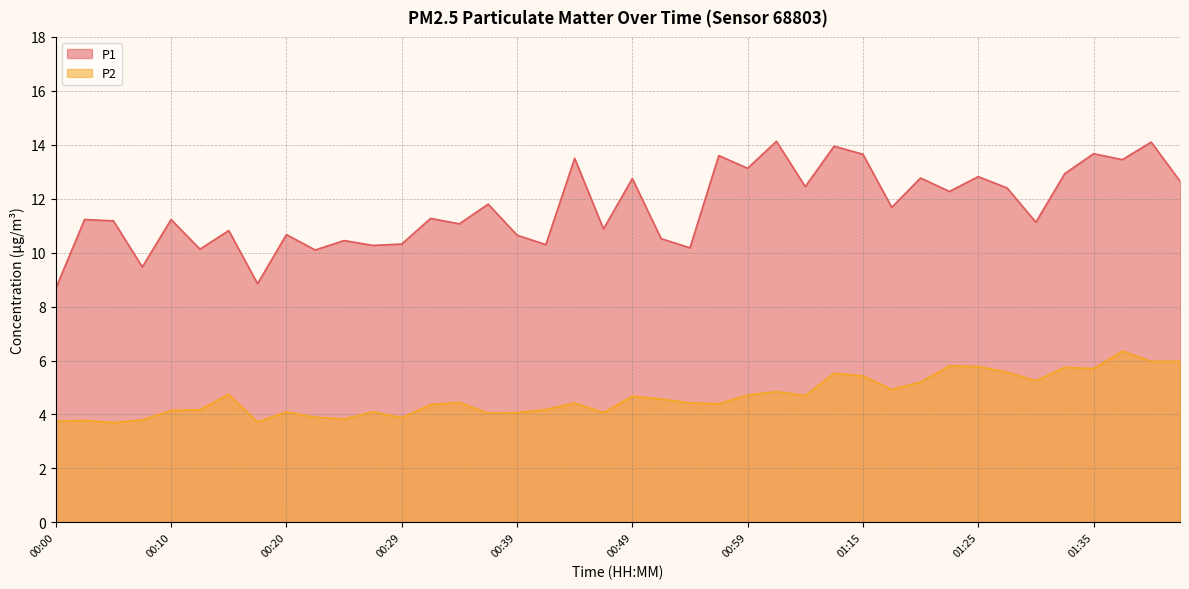

True or false: P2 and P1 cross at least once.

False